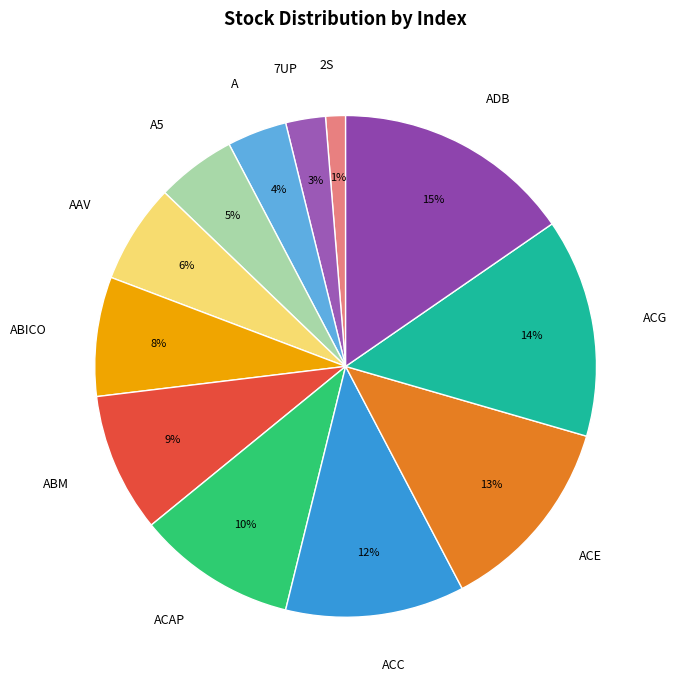

Which category has the smallest portion of the pie?

2S